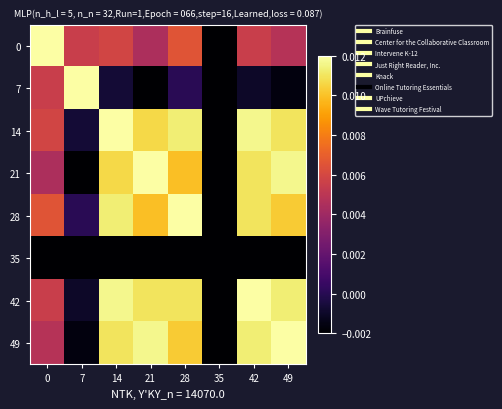

Reading left to right, list all the values displayed in this chart.

0: 0=0.0	7=0.0	14=0.0	21=0.0	28=0.0	35=-0.0	42=0.0	49=0.0
7: 0=0.0	7=0.0	14=-0.0	21=-0.0	28=0.0	35=-0.0	42=-0.0	49=-0.0
14: 0=0.0	7=-0.0	14=0.0	21=0.0	28=0.0	35=-0.0	42=0.0	49=0.0
21: 0=0.0	7=-0.0	14=0.0	21=0.0	28=0.0	35=-0.0	42=0.0	49=0.0
28: 0=0.0	7=0.0	14=0.0	21=0.0	28=0.0	35=-0.0	42=0.0	49=0.0
35: 0=-0.0	7=-0.0	14=-0.0	21=-0.0	28=-0.0	35=-0.0	42=-0.0	49=-0.0
42: 0=0.0	7=-0.0	14=0.0	21=0.0	28=0.0	35=-0.0	42=0.0	49=0.0
49: 0=0.0	7=-0.0	14=0.0	21=0.0	28=0.0	35=-0.0	42=0.0	49=0.0